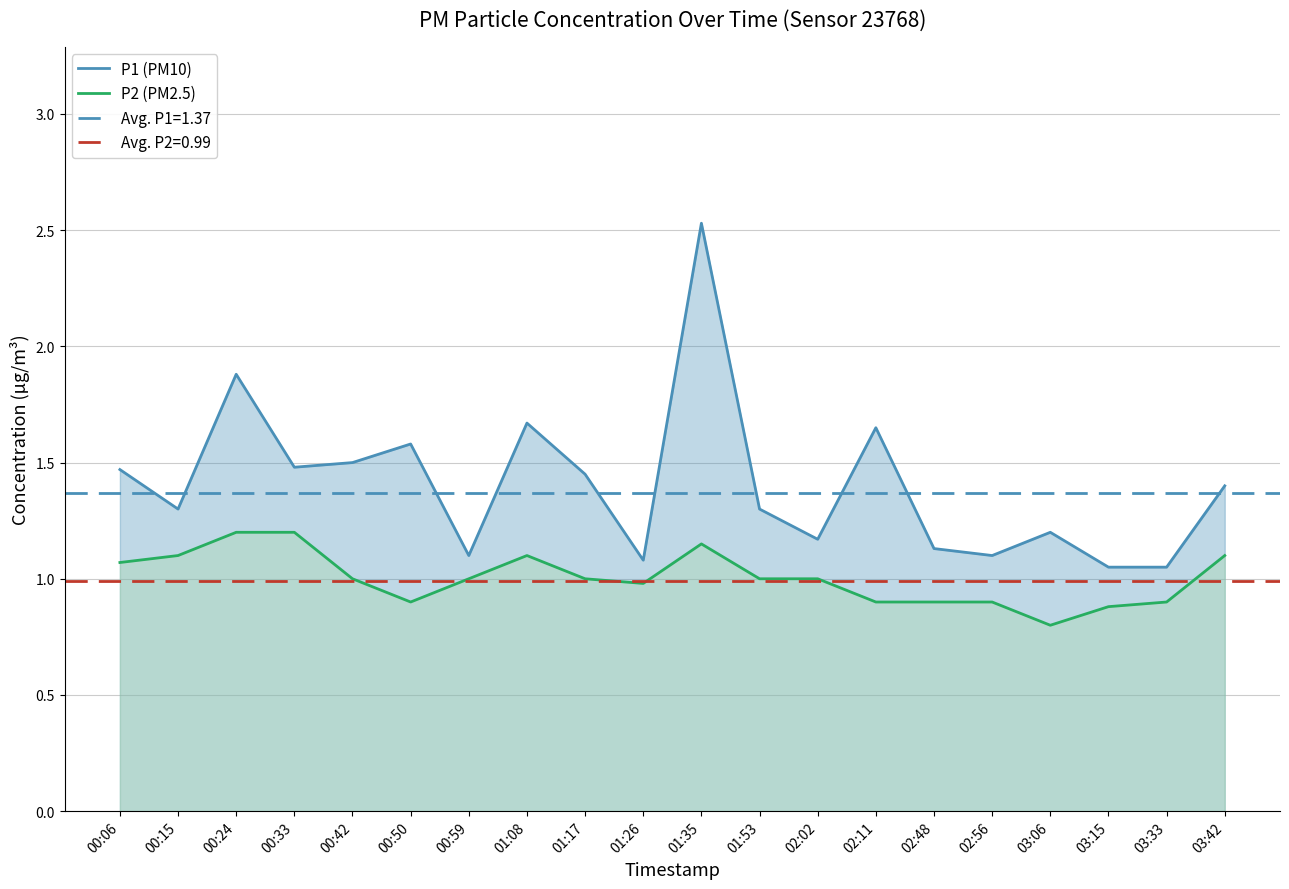

Reading left to right, extract all data points from this chart.

P1 (PM10): 00:06=1.5	00:15=1.3	00:24=1.9	00:33=1.5	00:42=1.5	00:50=1.6	00:59=1.1	01:08=1.7	01:17=1.4	01:26=1.1	01:35=2.5	01:53=1.3	02:02=1.2	02:11=1.6	02:48=1.1	02:56=1.1	03:06=1.2	03:15=1.1	03:33=1.1	03:42=1.4
P2 (PM2.5): 00:06=1.1	00:15=1.1	00:24=1.2	00:33=1.2	00:42=1.0	00:50=0.9	00:59=1.0	01:08=1.1	01:17=1.0	01:26=1.0	01:35=1.1	01:53=1.0	02:02=1.0	02:11=0.9	02:48=0.9	02:56=0.9	03:06=0.8	03:15=0.9	03:33=0.9	03:42=1.1